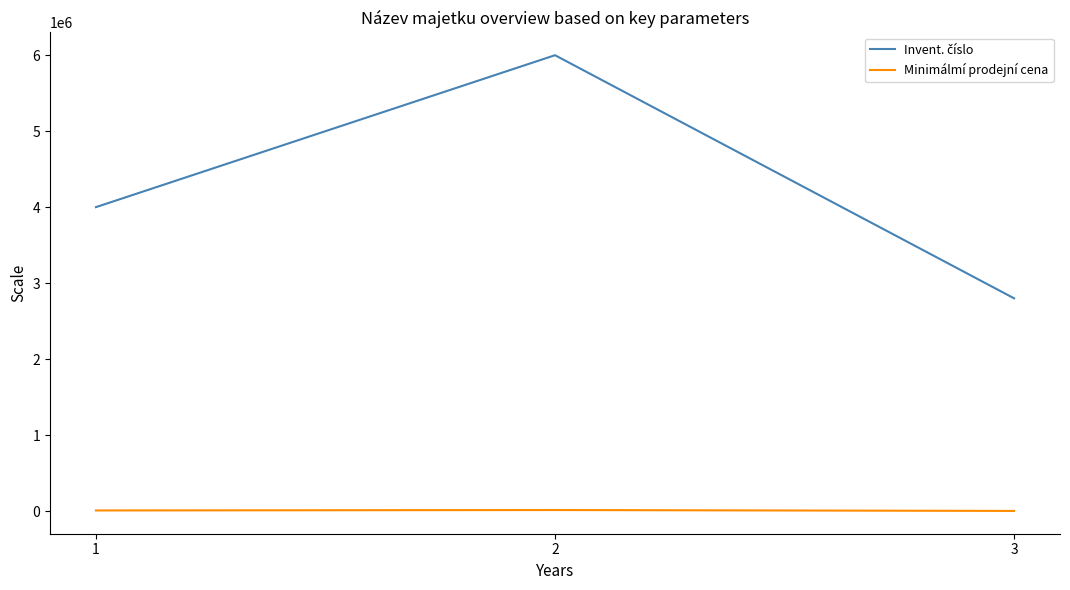

What is the sum of all Minimálmí prodejní cena values?

24353